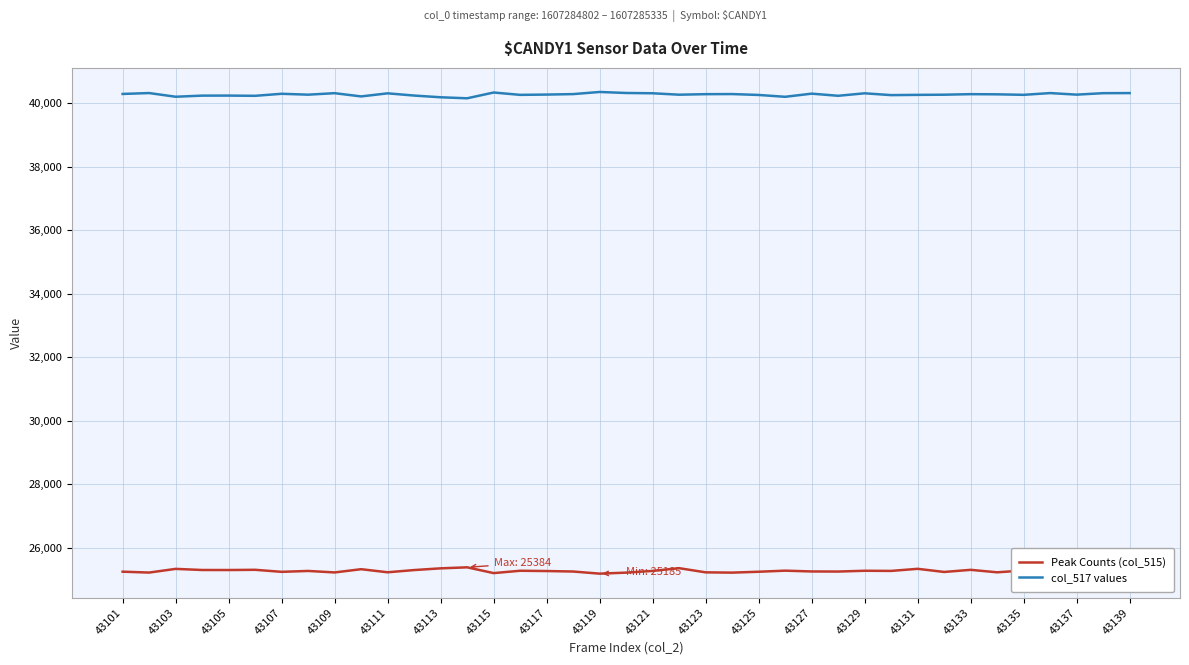

What is the greatest value displayed?

40350